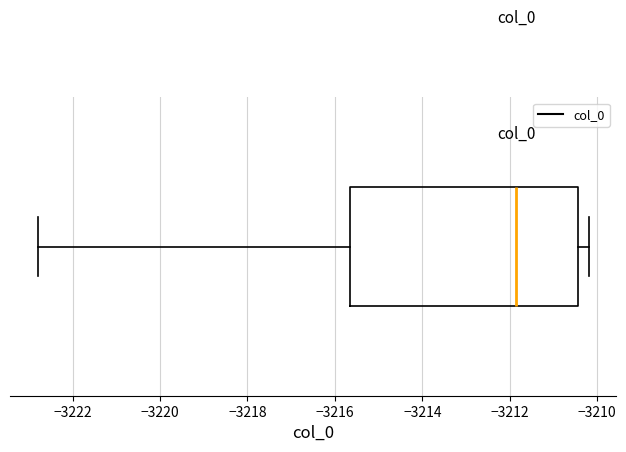

Read this box plot against the x-axis: the position of the median line, the range covered by the box, and the ends of both whiskers. The values are not printed on the chart, so give them approximately, as read against the axis.

median -3211.8, box -3215.6 to -3210.4, whiskers -3222.8 to -3210.2